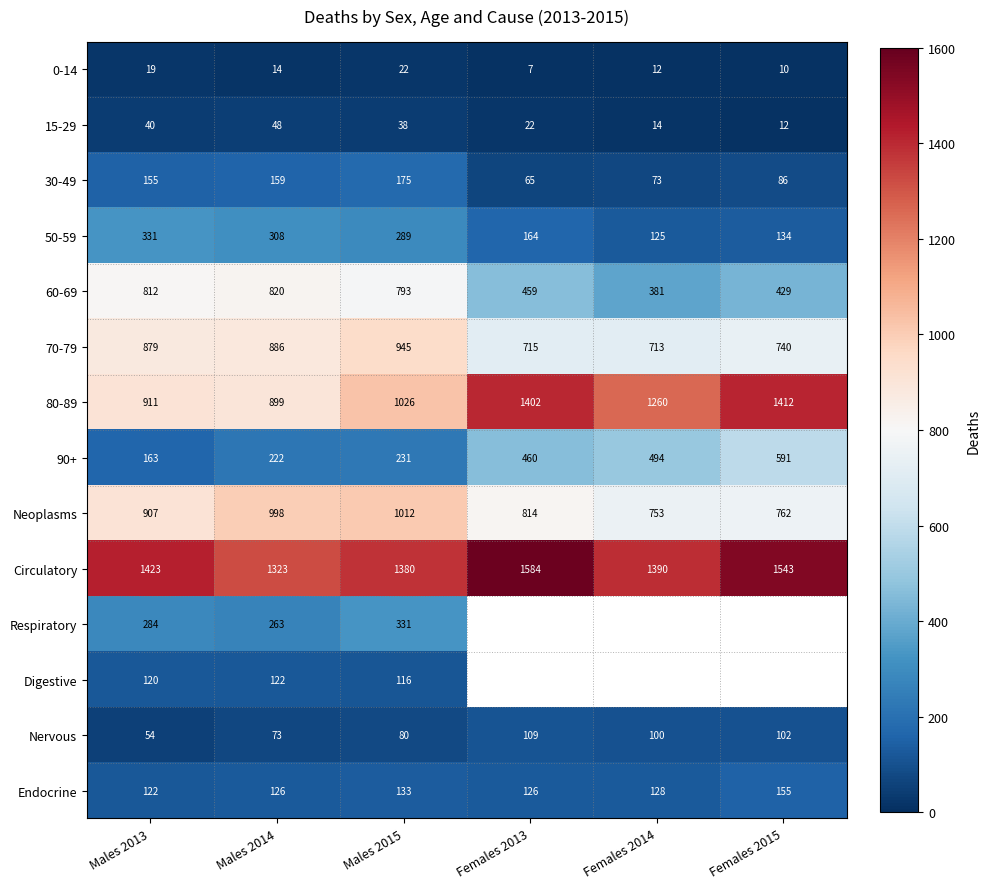

The value of 70-79 at Females 2015 is 384.1. True or false?

False